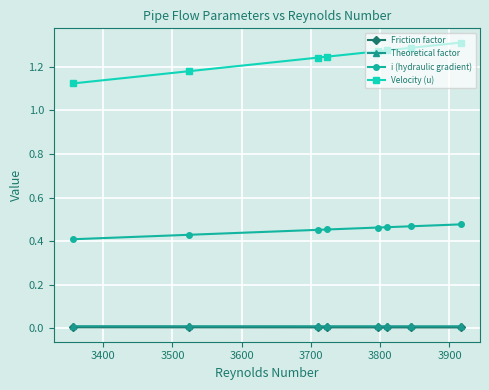

Rank the series by their maximum value, from lowest to highest.

Friction factor, Theoretical factor, i (hydraulic gradient), Velocity (u)